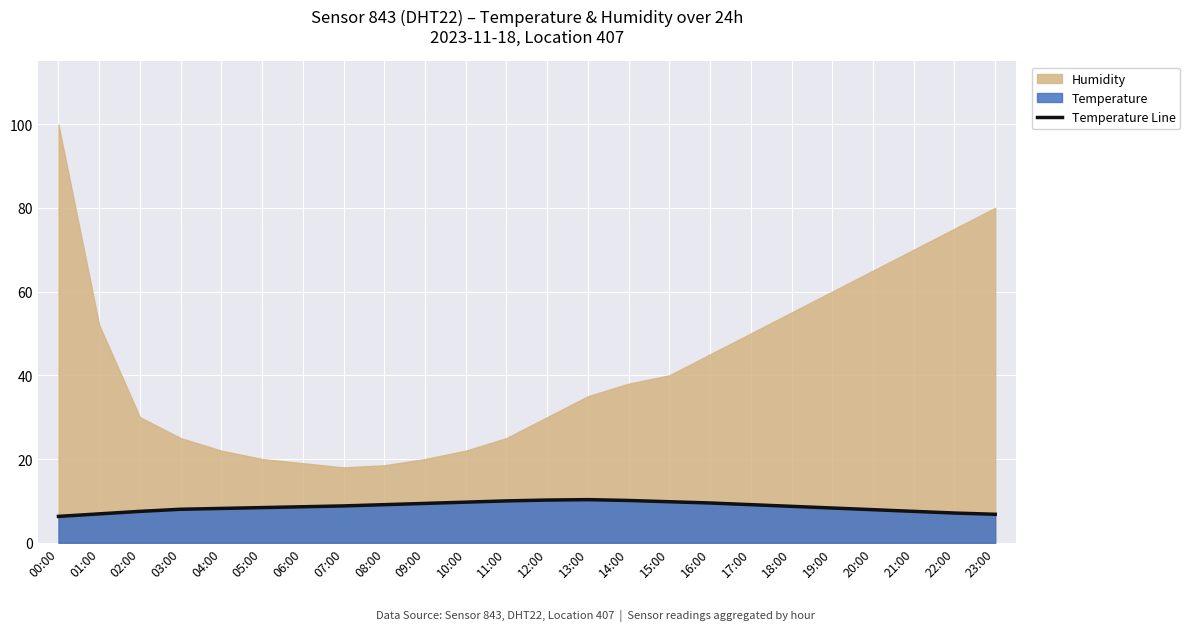

What is the approximate value at 22:00?

7.1